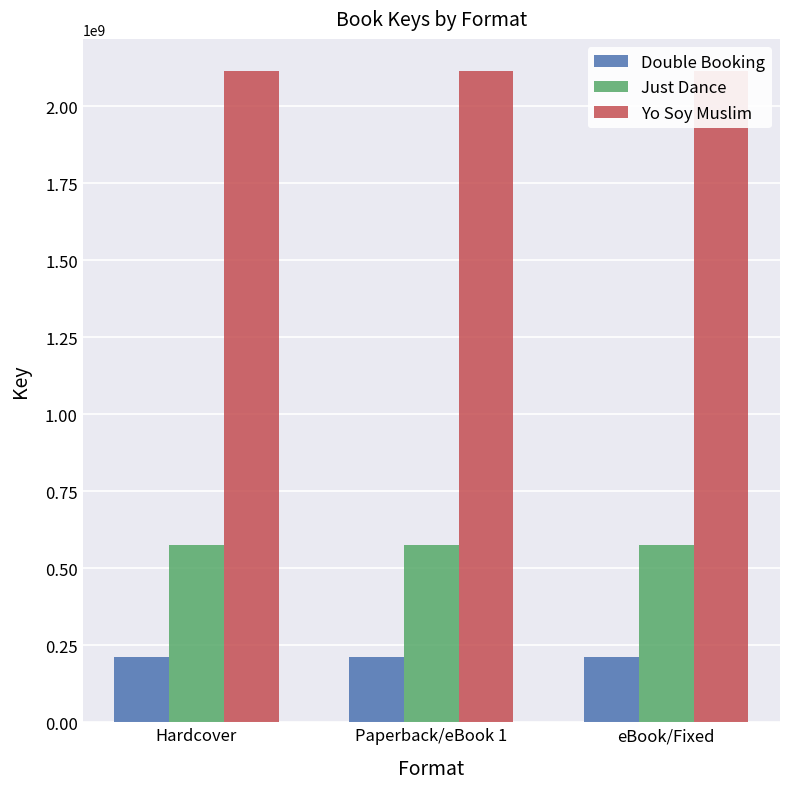

How many series are shown in this chart?

3